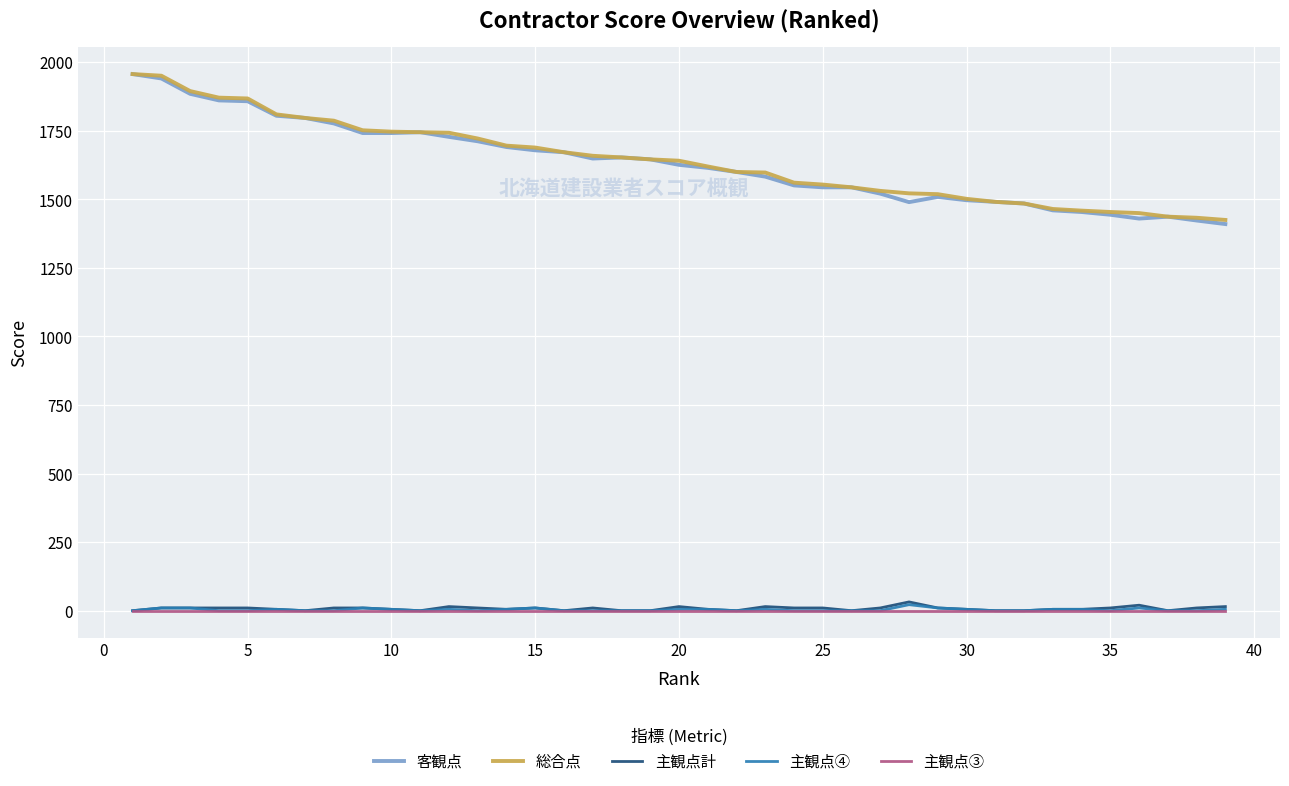

True or false: 総合点 and 主観点④ cross at least once.

False